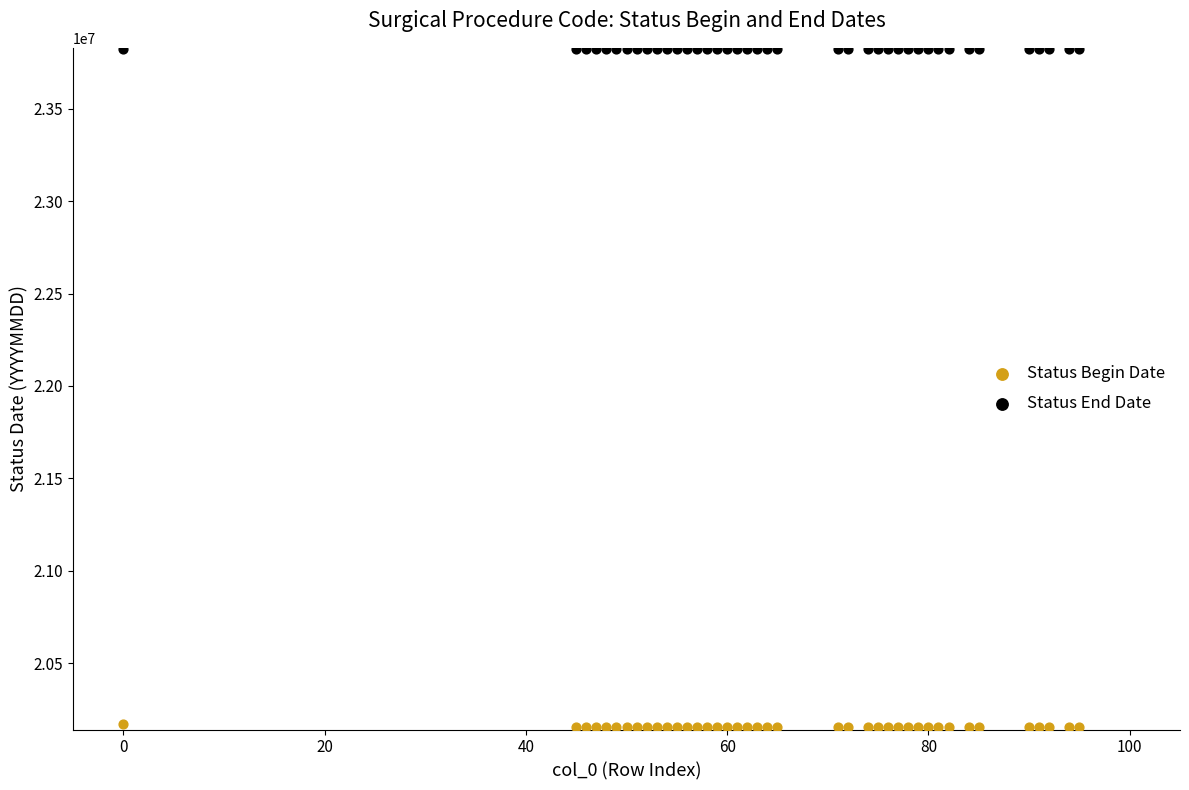

Which series contains the highest Y value?

Status End Date